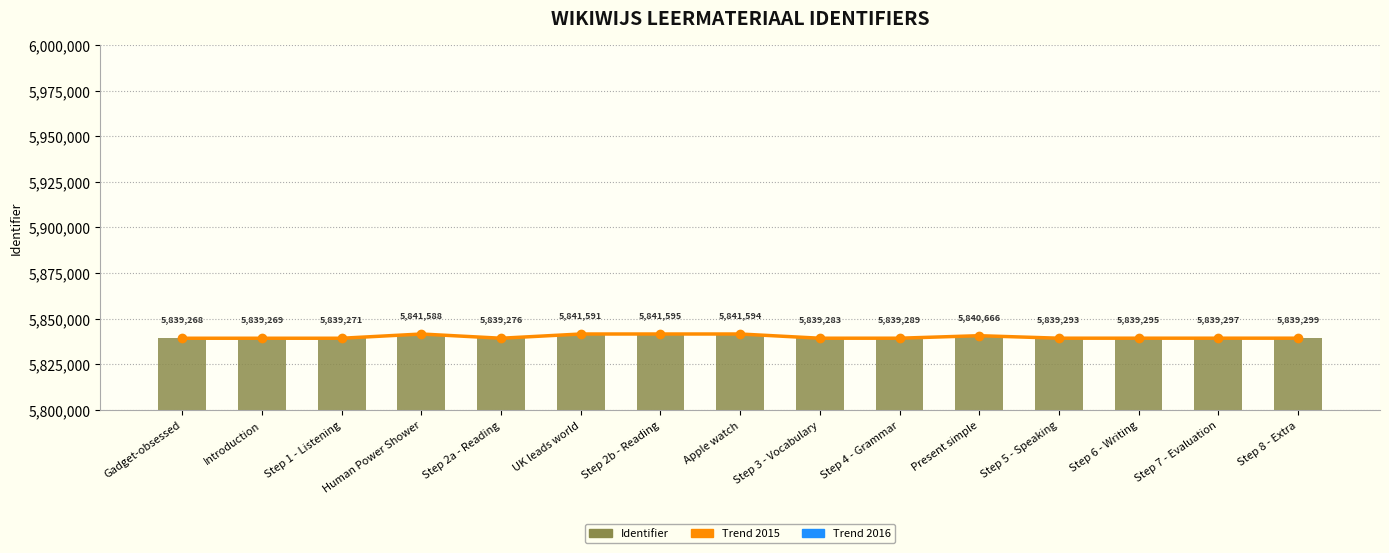

How many data points does each series have?

15